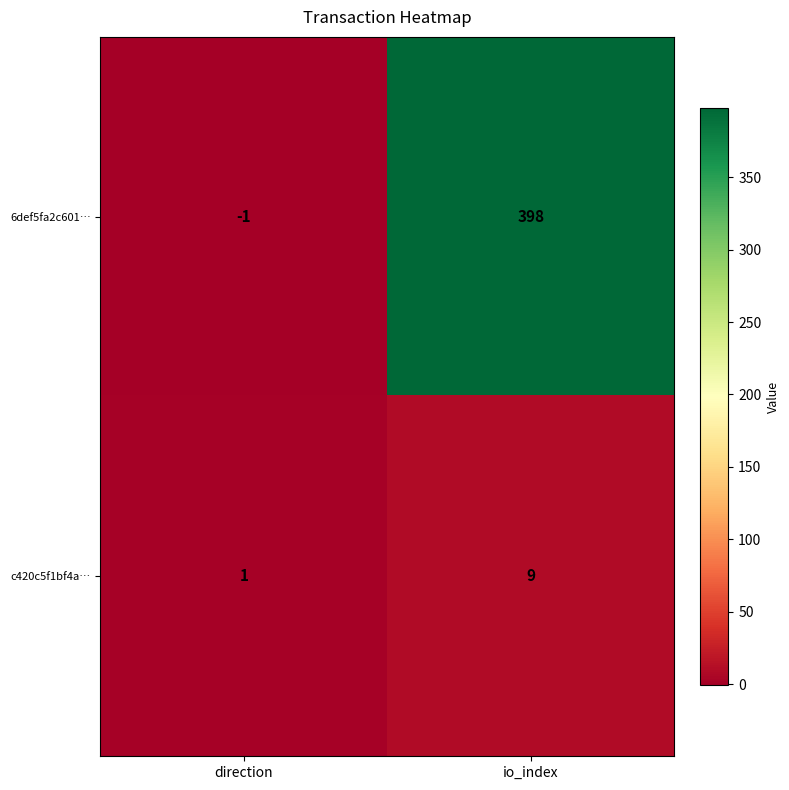

Read the 6def5fa2c601… value at io_index, to the nearest 50.

400